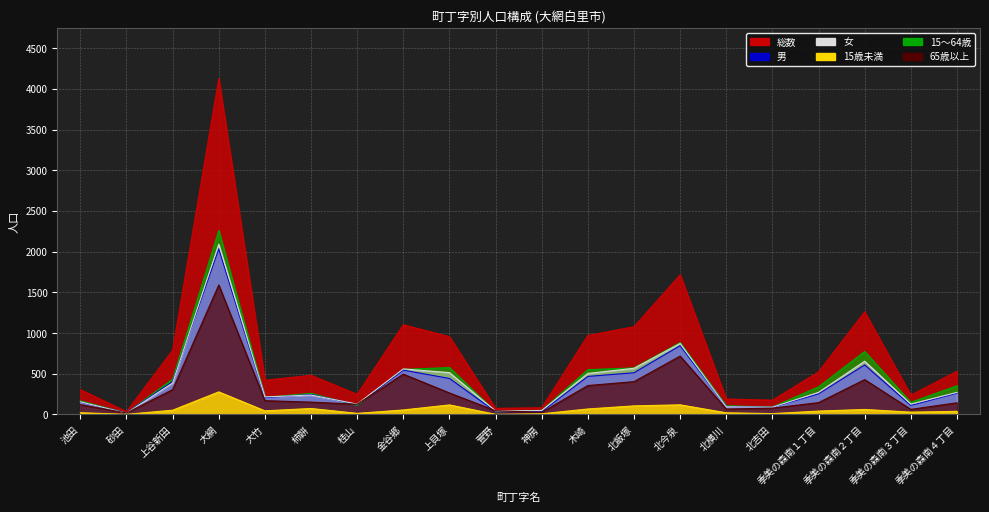

What is the difference between the maximum and minimum values in the 総数 series?

4093